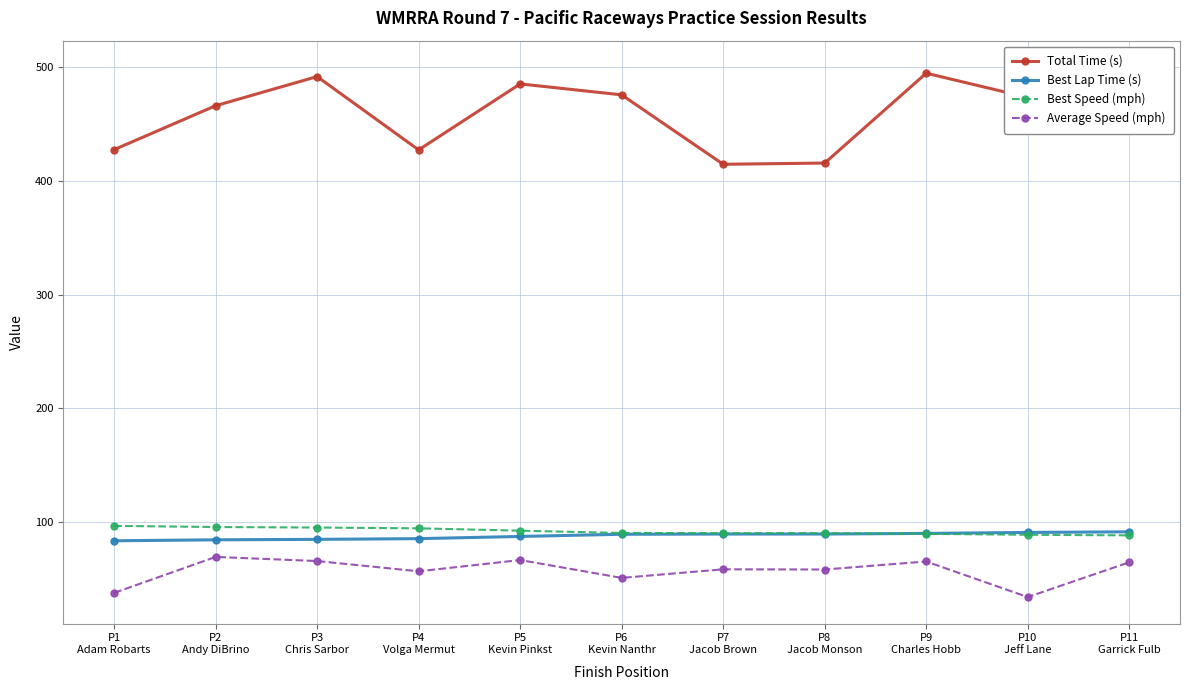

What are all the series names shown in the legend?

Total Time (s), Best Lap Time (s), Best Speed (mph), Average Speed (mph)